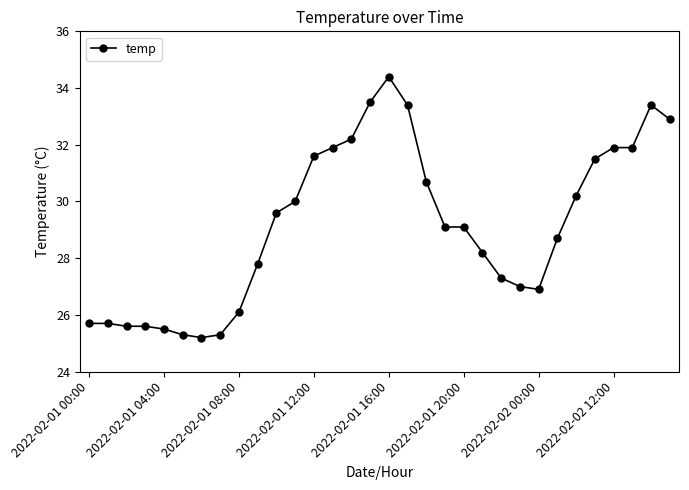

What is the average value?

29.2